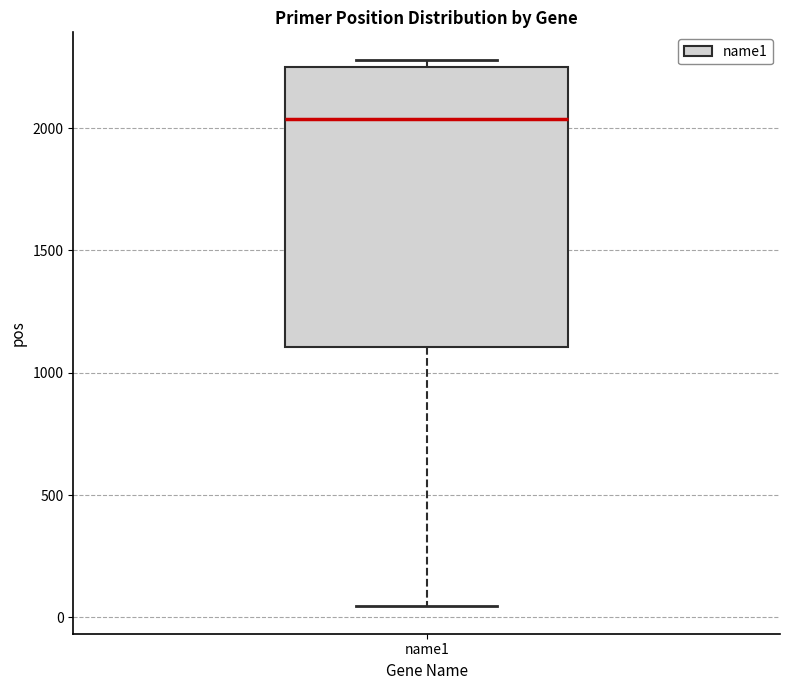

Transcribe this box plot: give where the median line is, the range the box spans, and where the two whiskers end, as read against the y-axis. The values are not printed on the chart, so give them approximately, as read against the axis.

median 2050, box 1100 to 2250, whiskers 50 to 2300